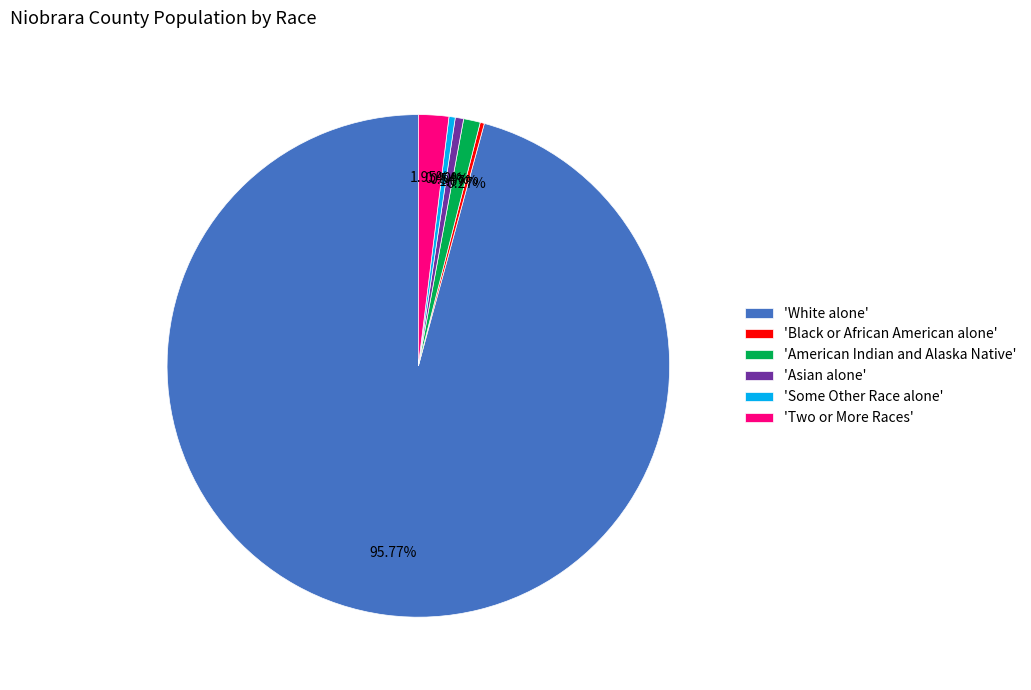

Which slice is the largest?

'White alone'